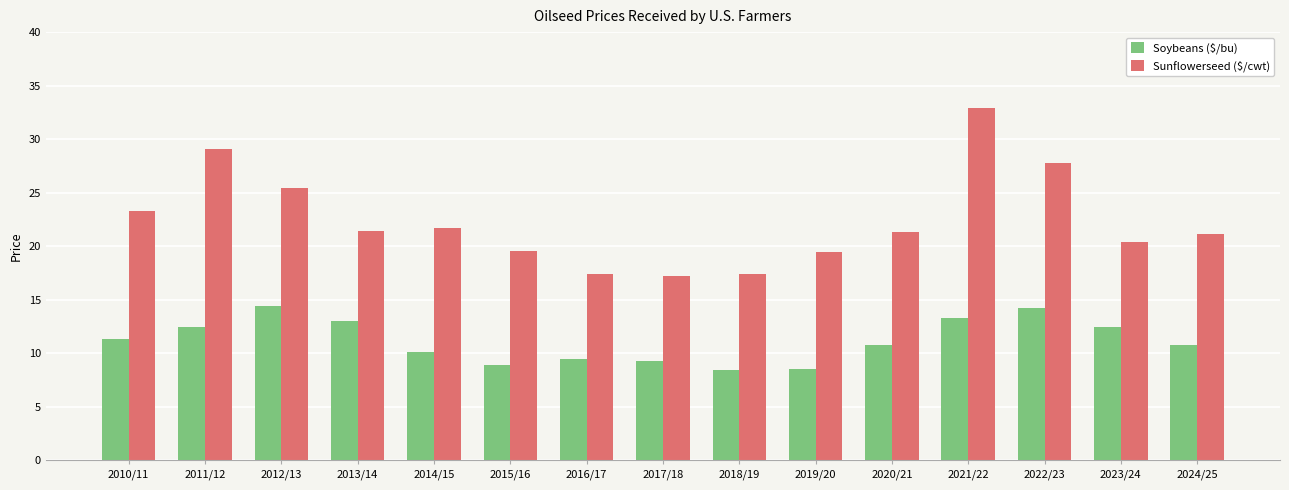

What is the minimum value for Soybeans ($/bu)?

8.5